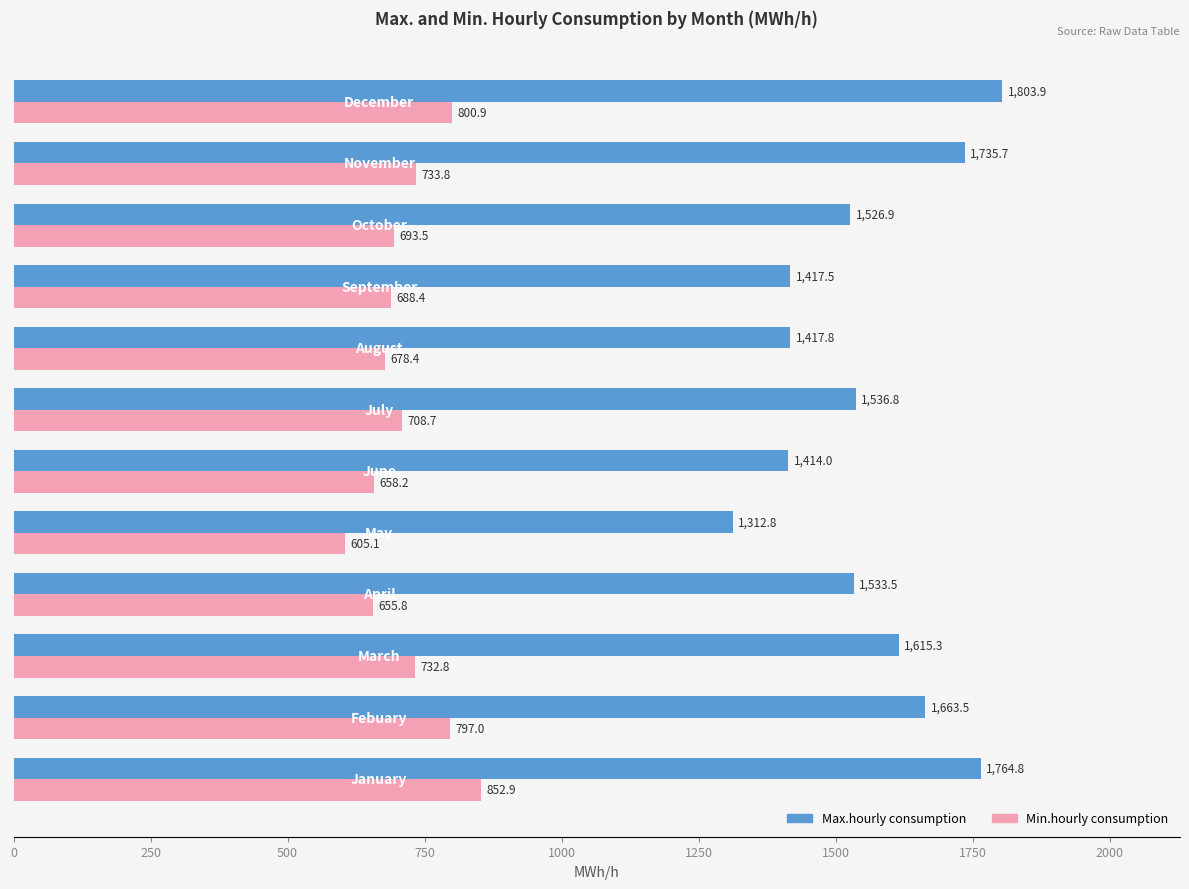

How many values in the Max.hourly consumption series exceed 1536?

6